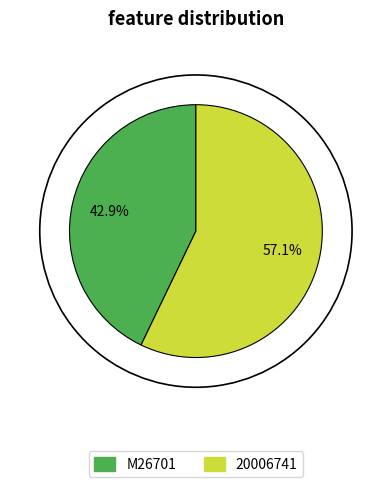

Which has a higher value, M26701 or 20006741?

20006741